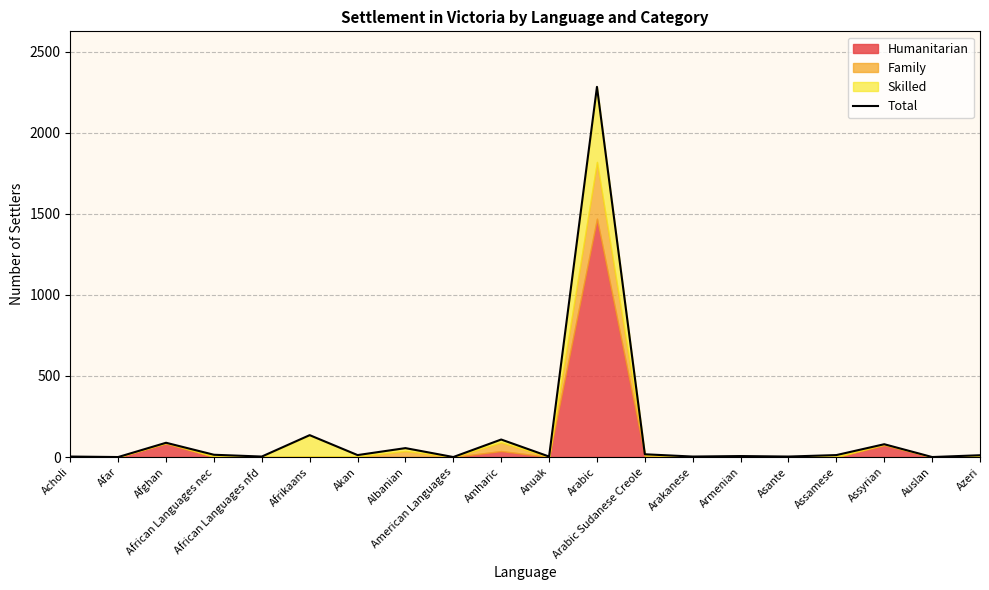

Approximately how many times larger is the value at Assyrian compared to Arakanese?

26.3